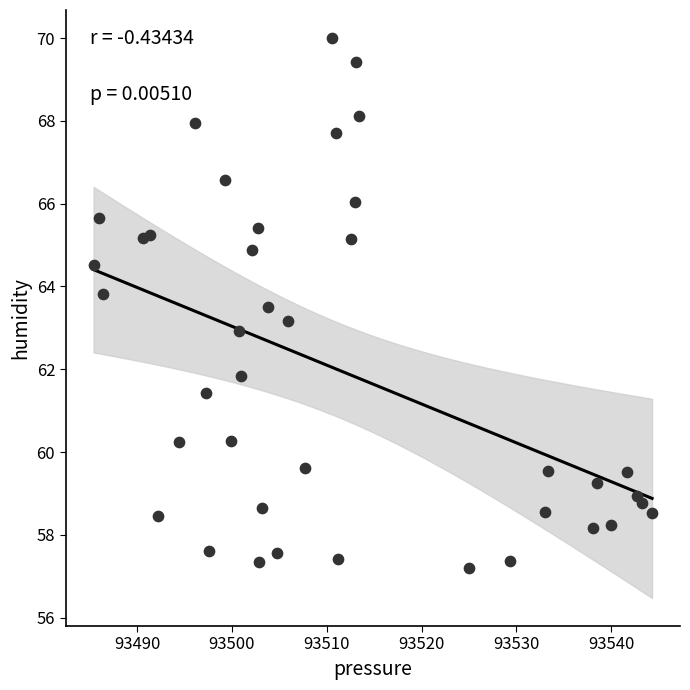

What is the range of X values (max minus min)?

58.9